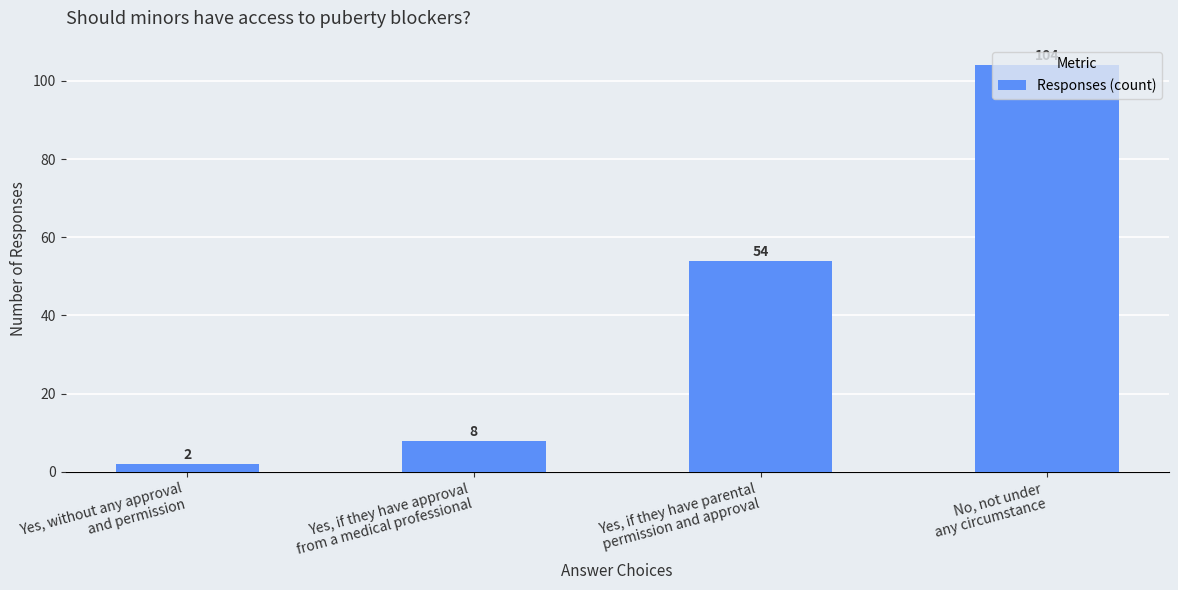

Read the value at No, not under
any circumstance, to the nearest 10.

100